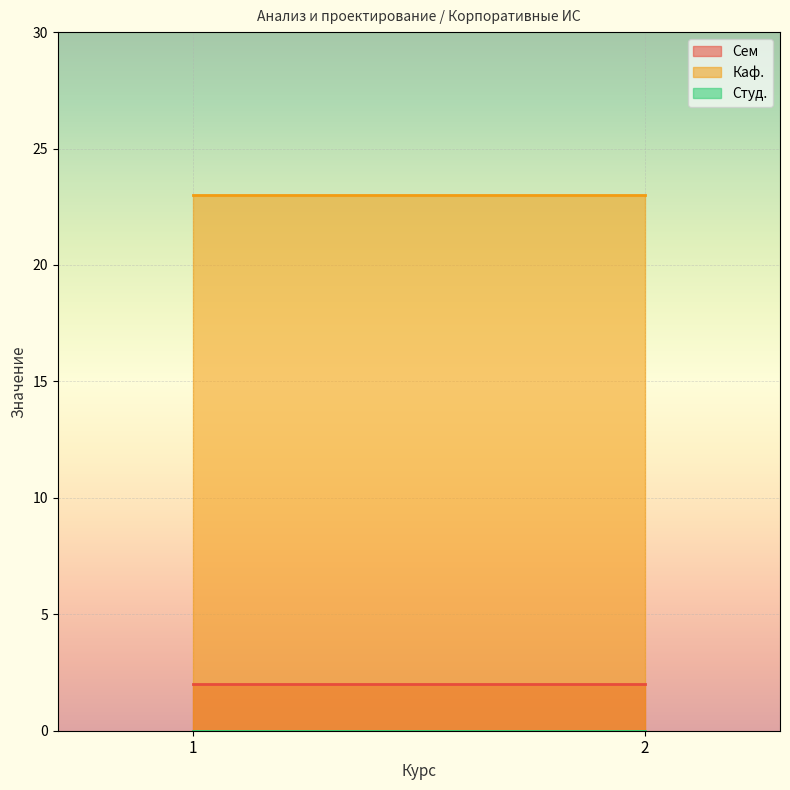

What is the sum of all Сем values?

4